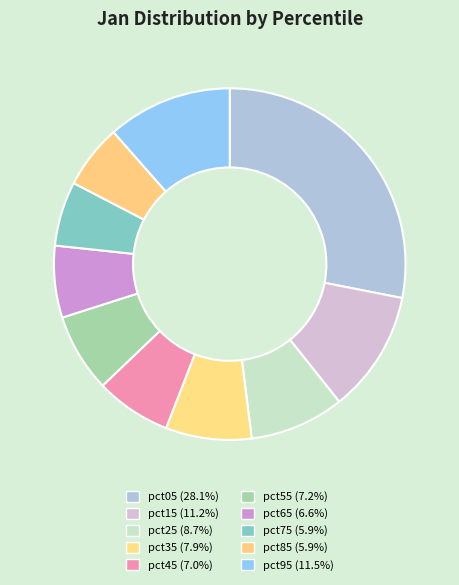

What percentage do pct45 and pct15 together represent?

18.2%